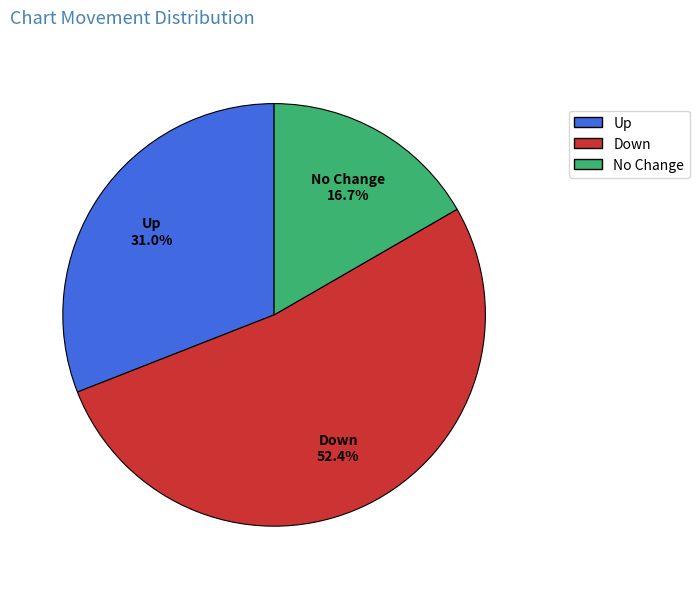

Combined, do Down and No Change account for over 50%?

Yes